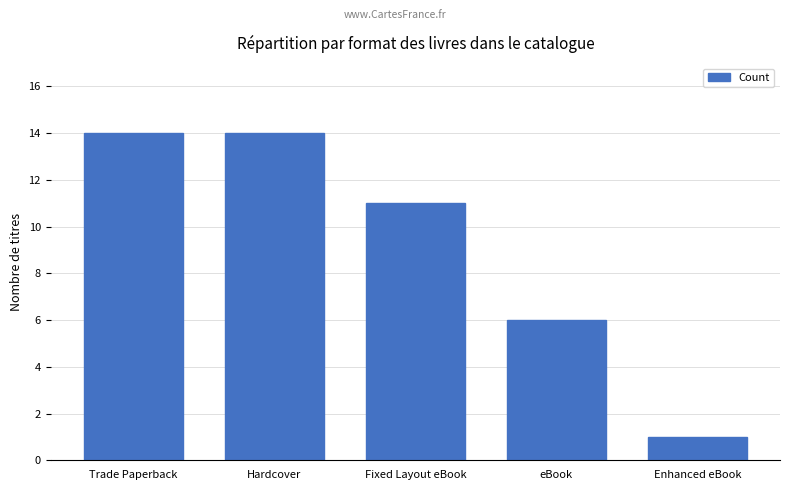

What is the label of the 4th bar from the right?

Hardcover